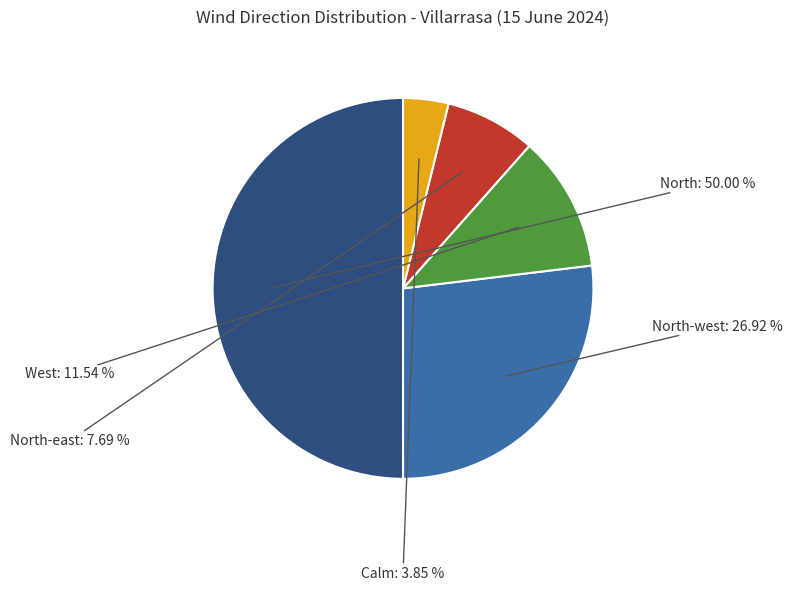

How many segments does this pie chart have?

5